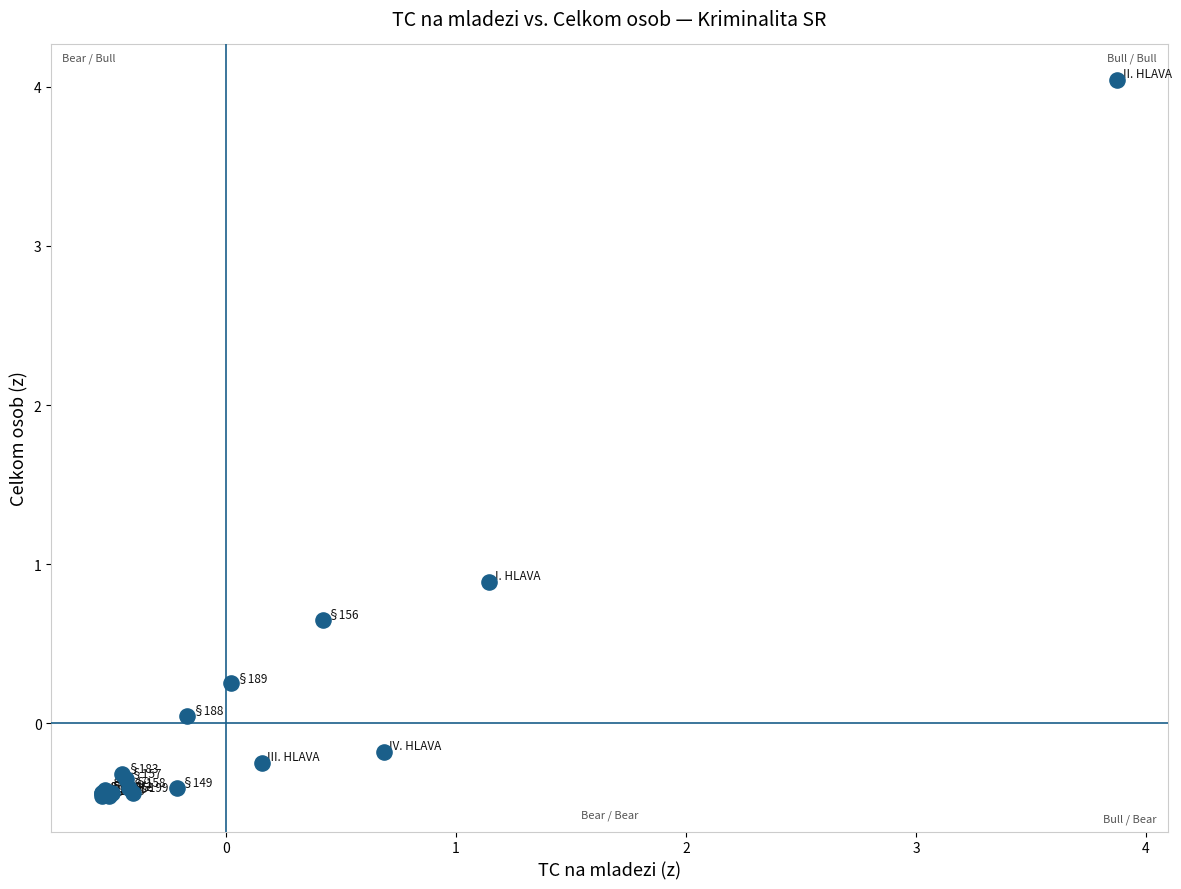

What Y value in the scatter plot is closest to 1?

0.9